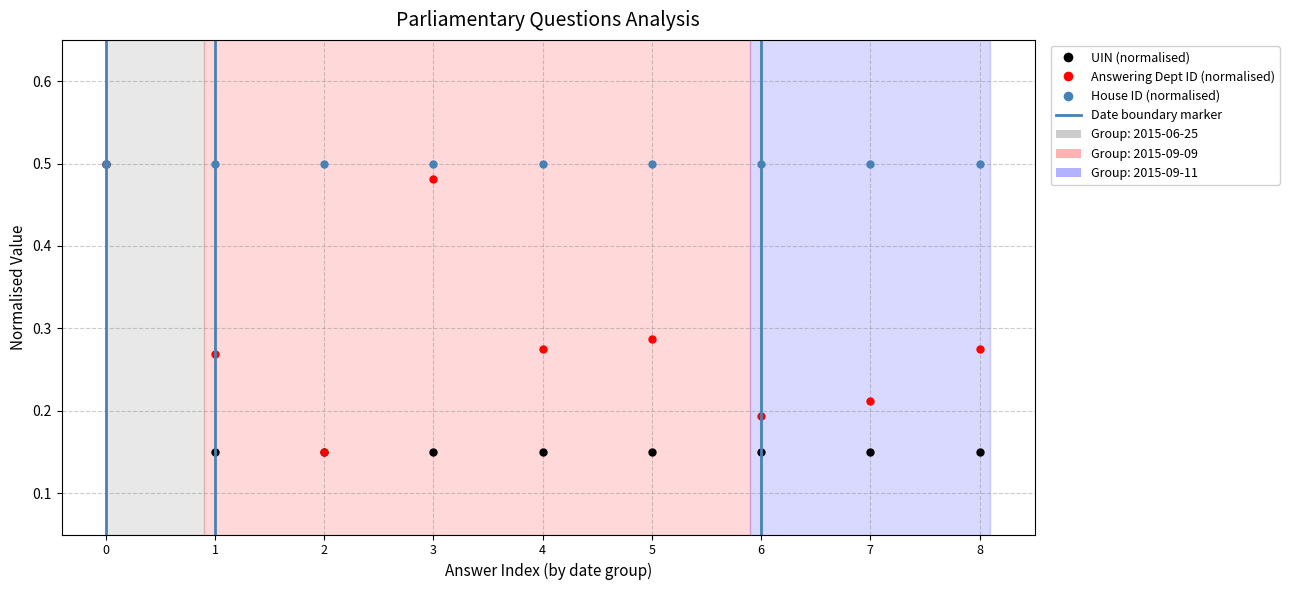

The UIN (normalised) series shows 0.1 at 7. True or false?

False